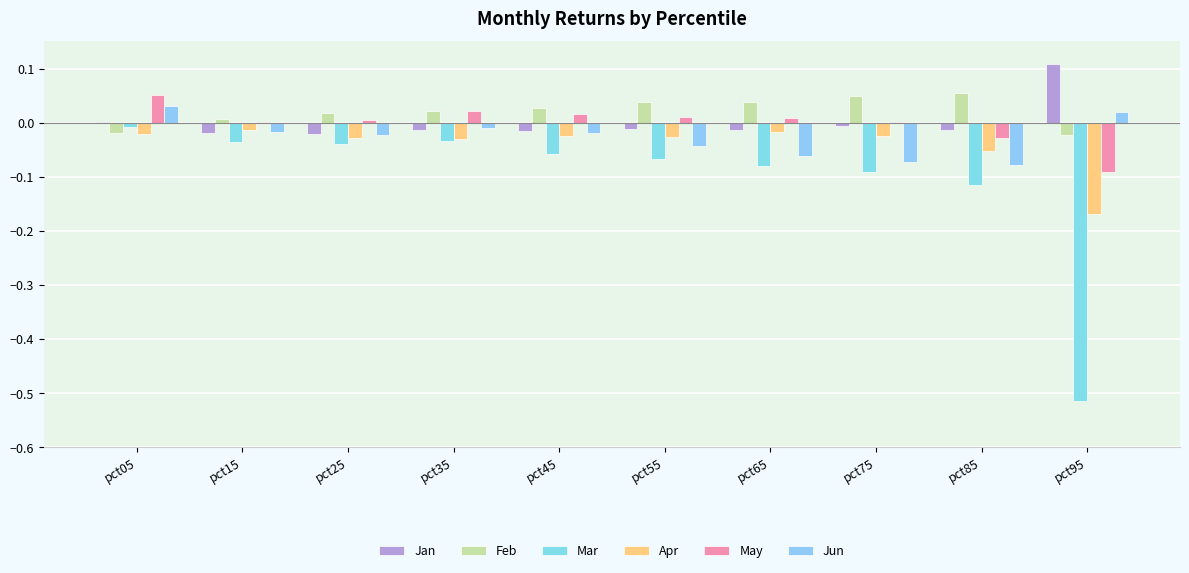

What is the sum of all Apr values?

-0.4